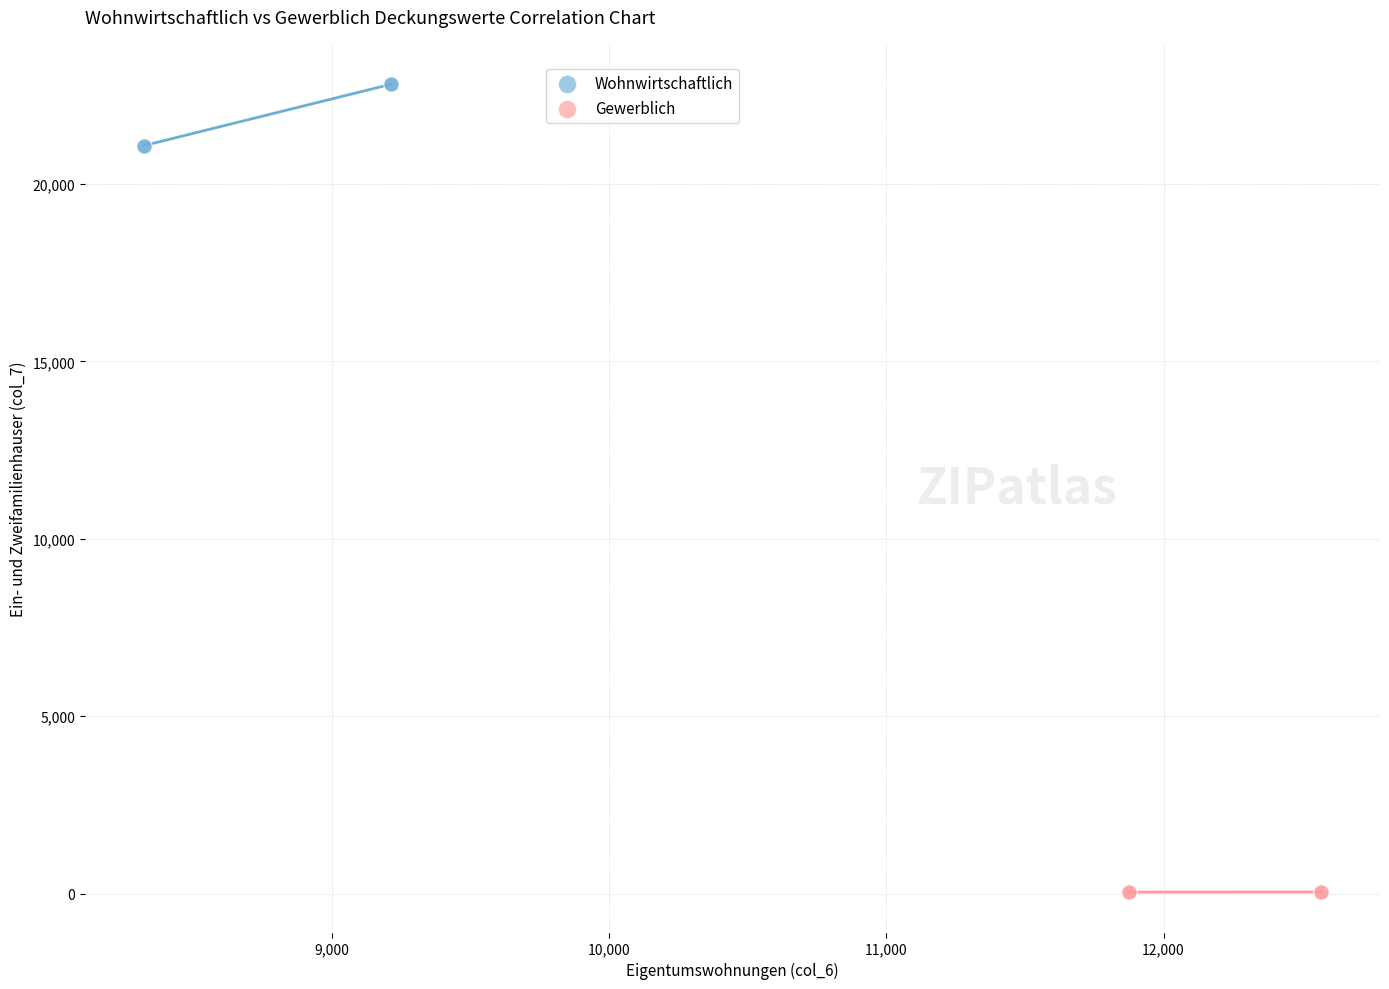

Which series reaches the minimum Y coordinate?

Gewerblich